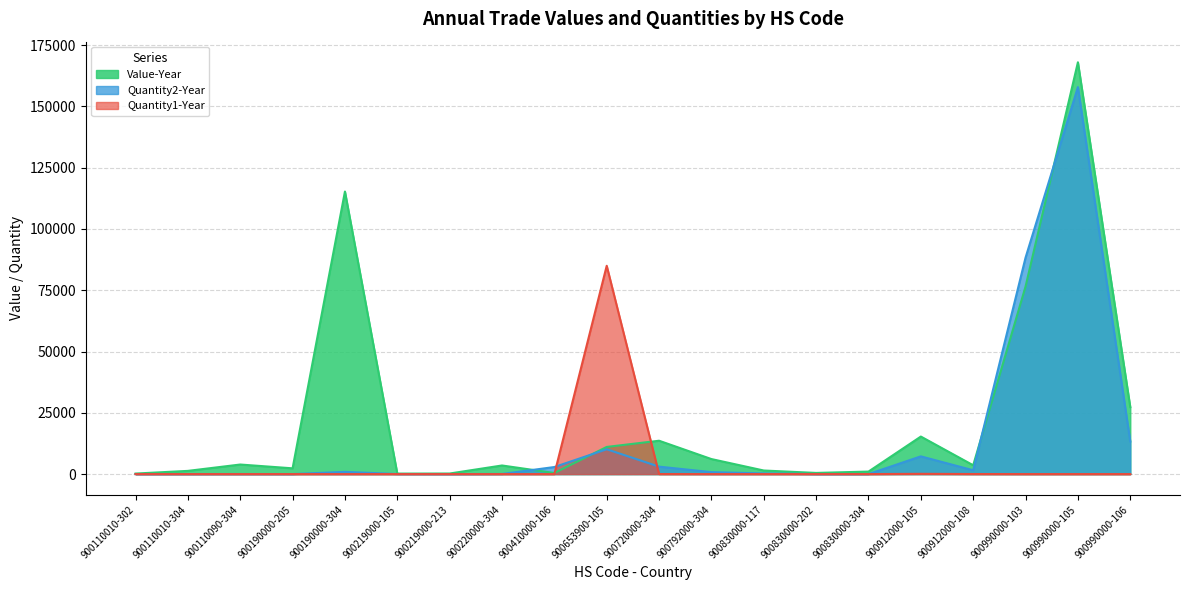

How many lines are shown in the chart?

3